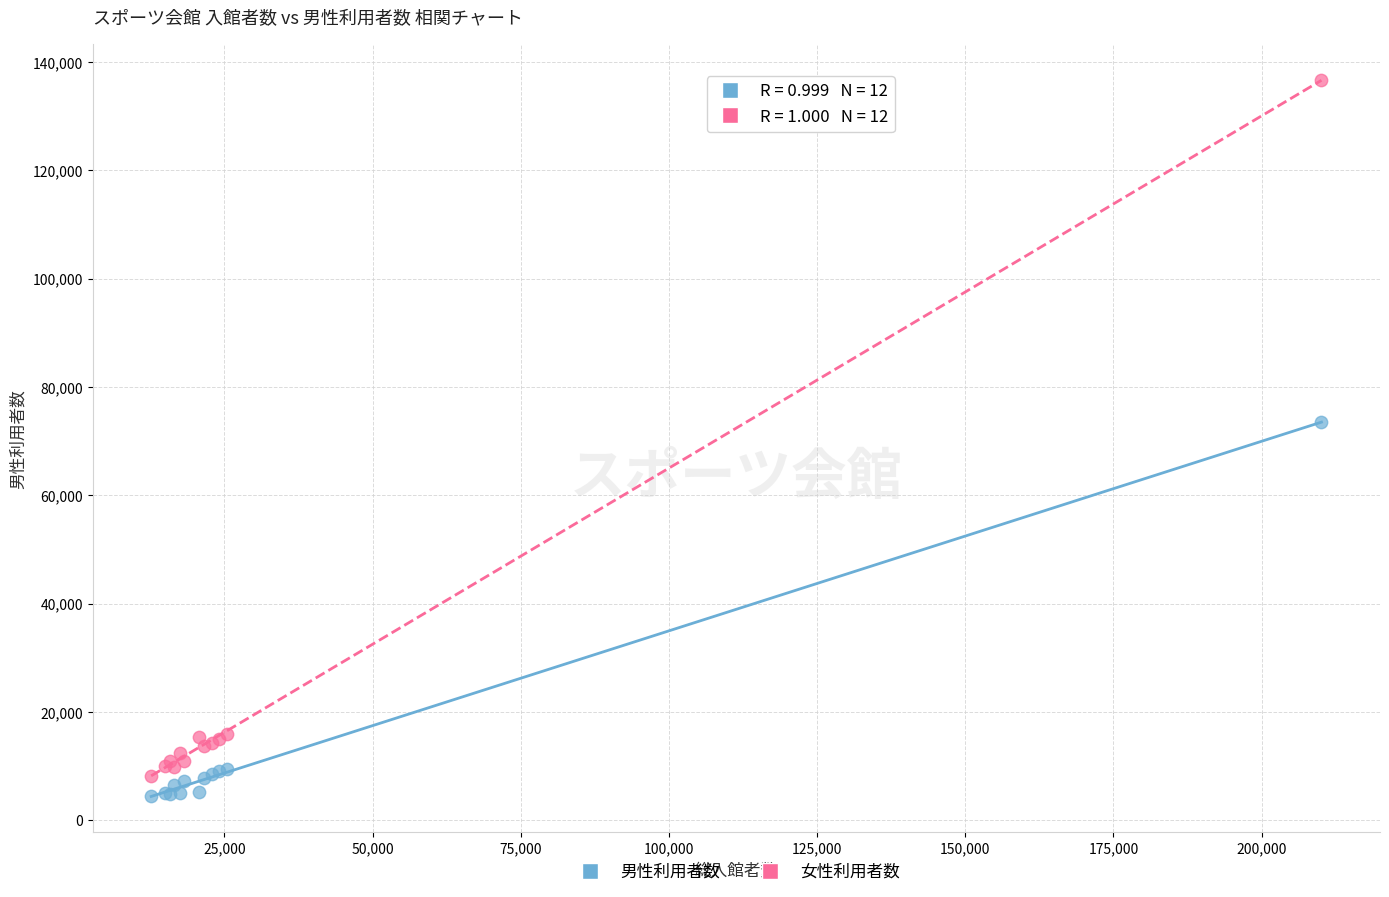

Across all series, what Y value is closest to 70548?

73461